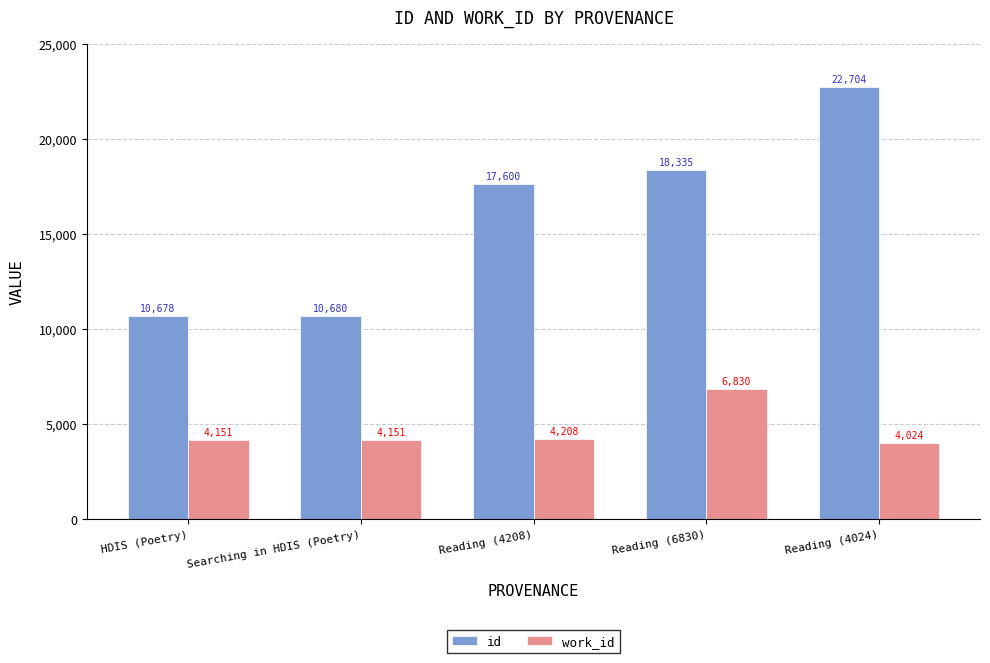

Count the number of data series in this chart.

2